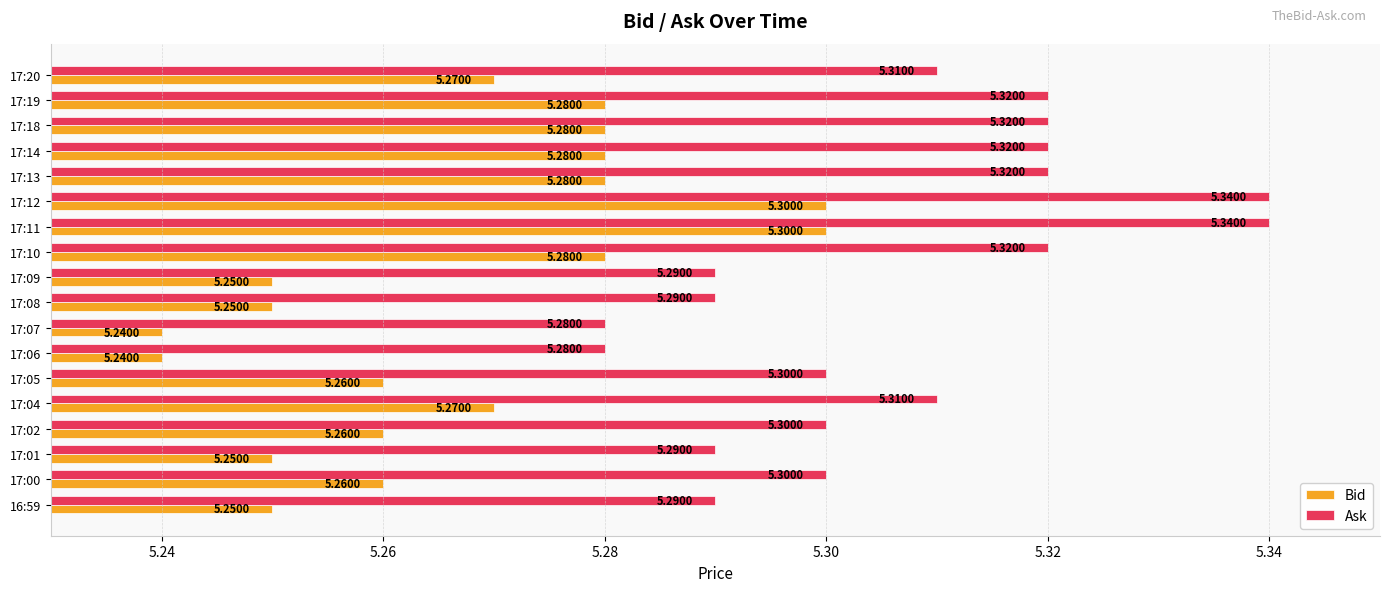

What is the sum of all Bid values?

94.8